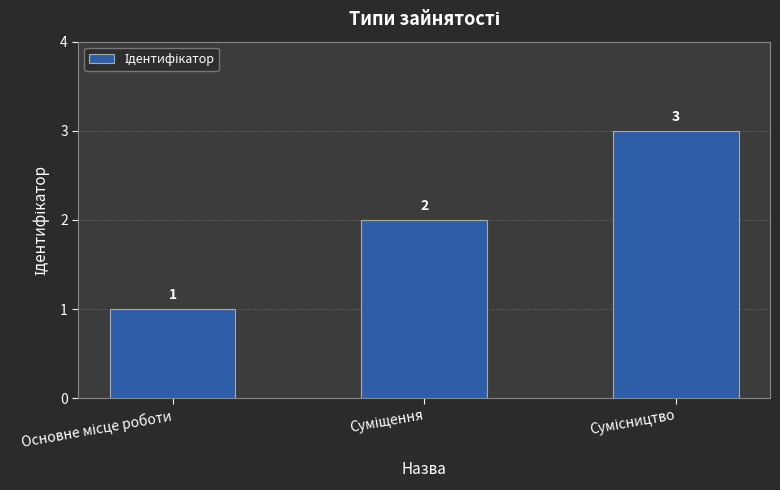

Count the number of categories in the chart.

3